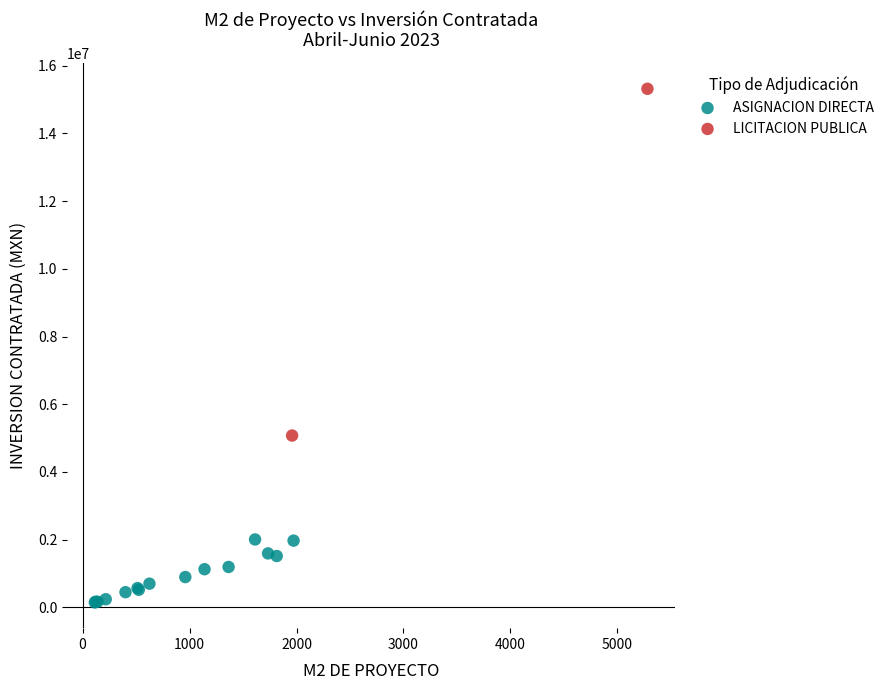

What are all the series names shown in the legend?

ASIGNACION DIRECTA, LICITACION PUBLICA